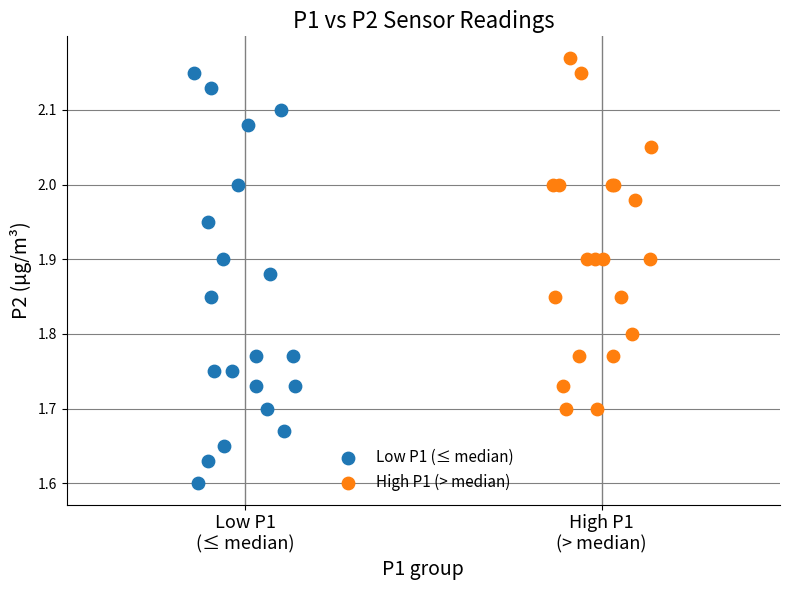

What are all the series names shown in the legend?

Low P1 (≤ median), High P1 (> median)